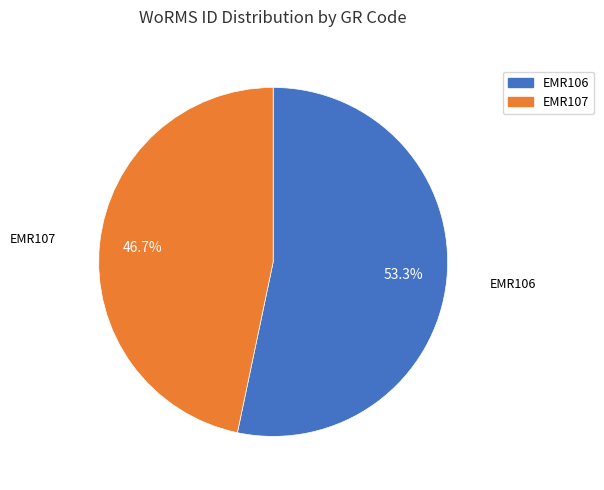

Count the number of slices in the pie.

2